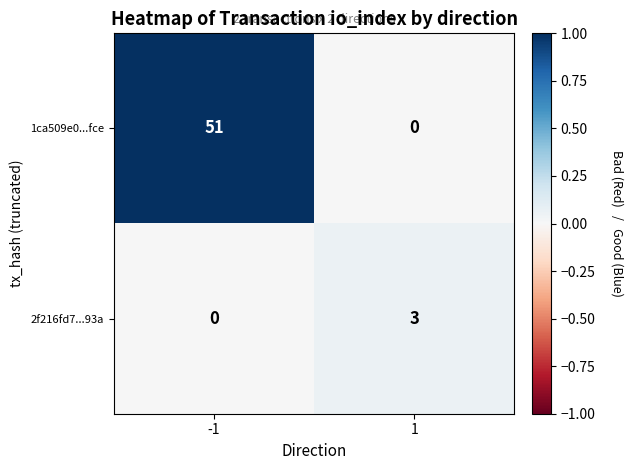

The value of 1ca509e0...fce at 1 is 0. True or false?

True